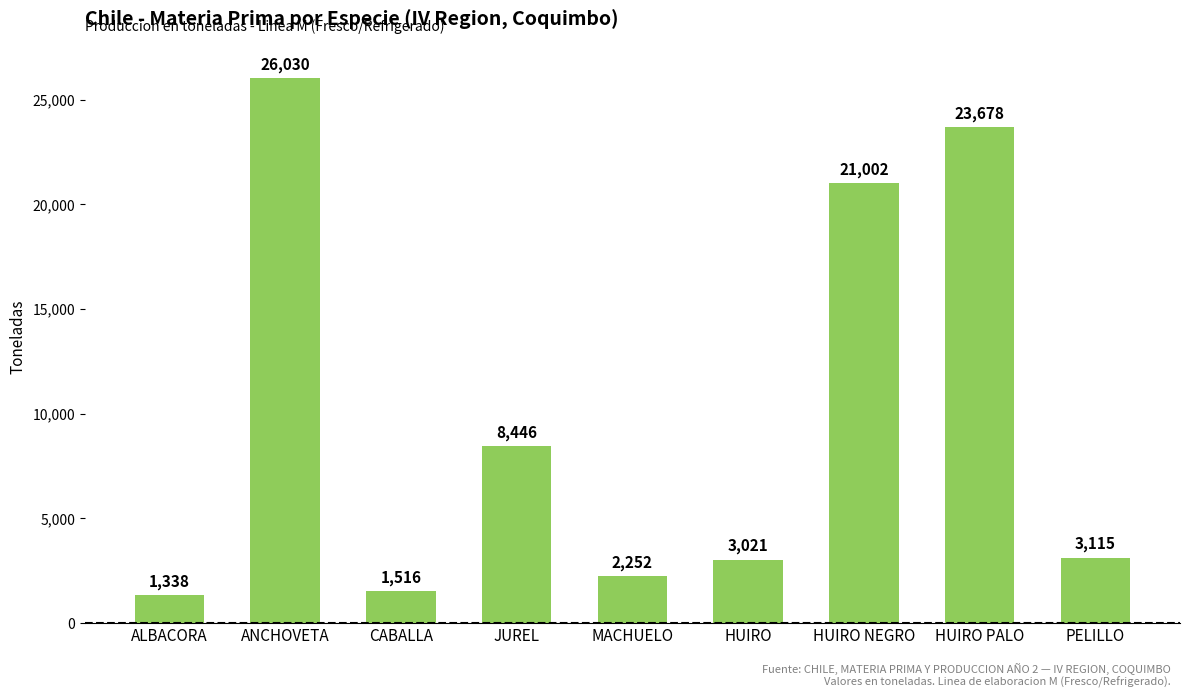

True or false: the data shows 1516 at CABALLA.

True